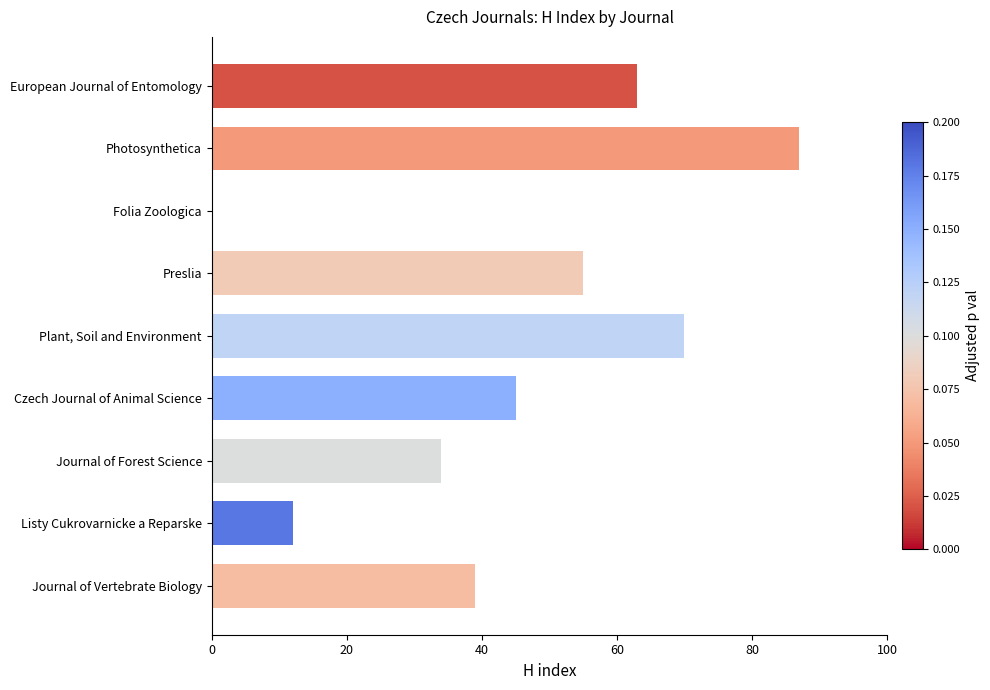

How many positive values are there?

8